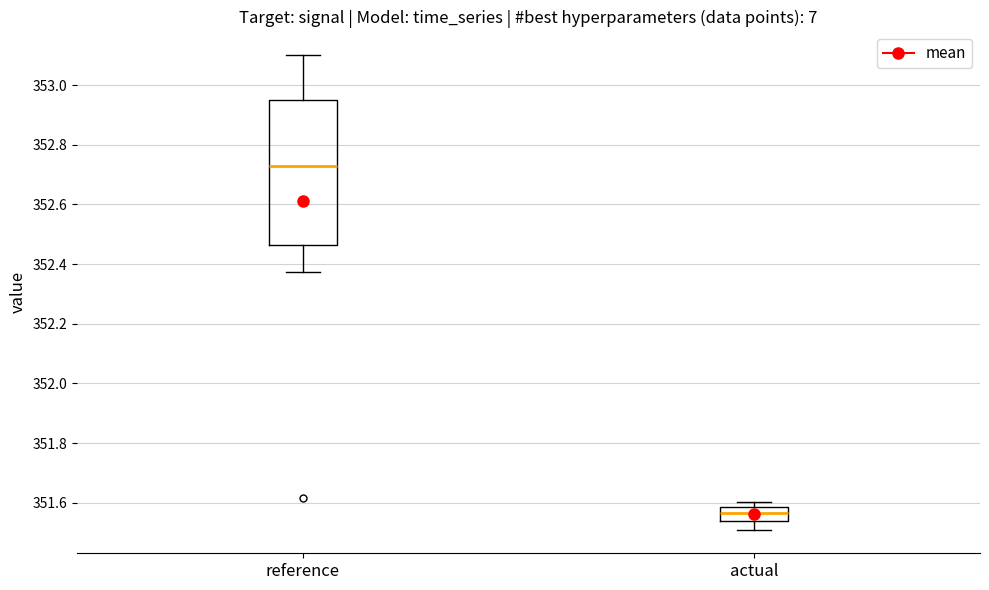

Reading left to right, transcribe this box plot: for each box, give where its median line is, the range the box spans, and where its two whiskers end, as read against the y-axis. The values are not printed on the chart, so give them approximately, as read against the axis.

reference: median 352.74, box 352.46 to 352.96, whiskers 352.38 to 353.10
actual: median 351.56, box 351.54 to 351.58, whiskers 351.52 to 351.60